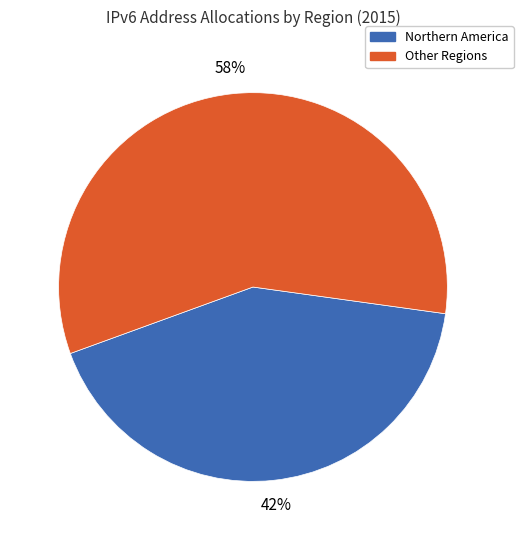

What is the smallest slice in the pie chart?

Northern America